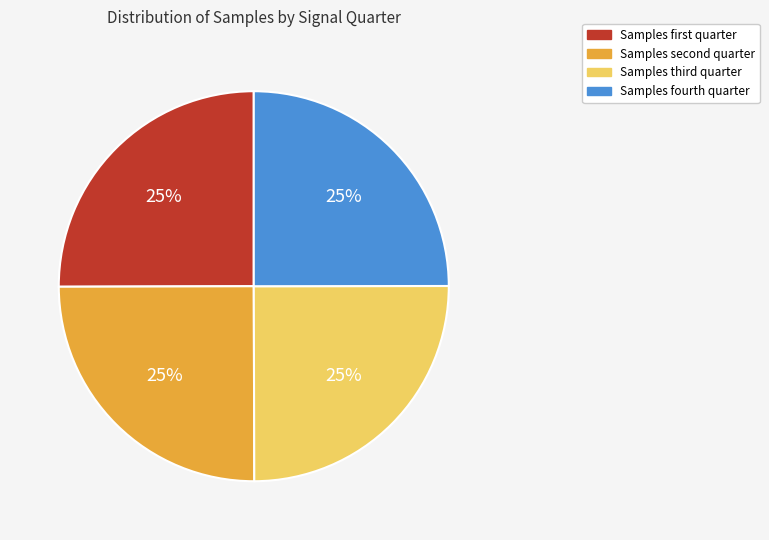

Is it true that Samples fourth quarter is 25% of the pie?

True